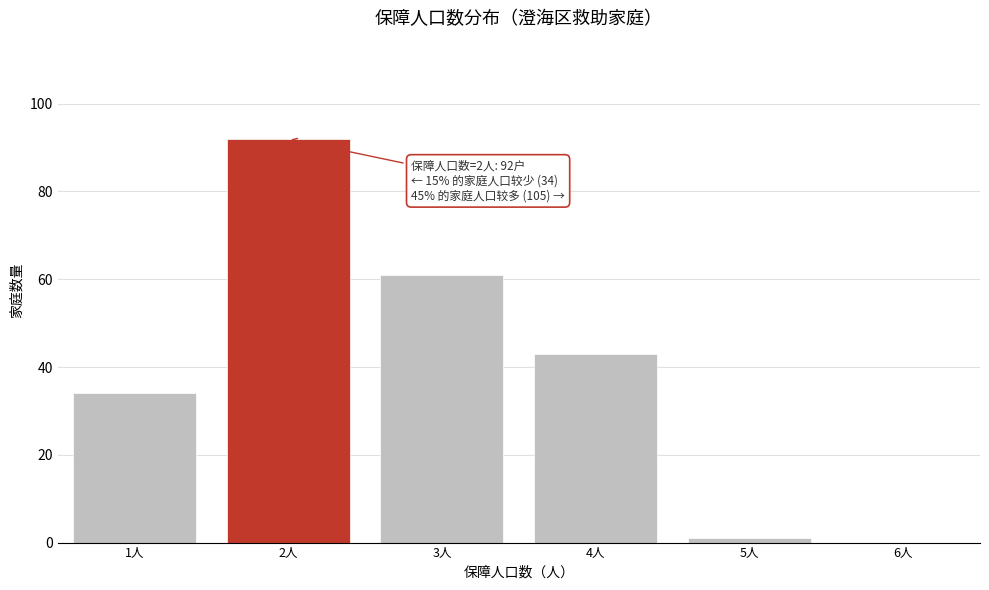

Over which range of the x-axis is the bar tallest?

1.5 to 2.5